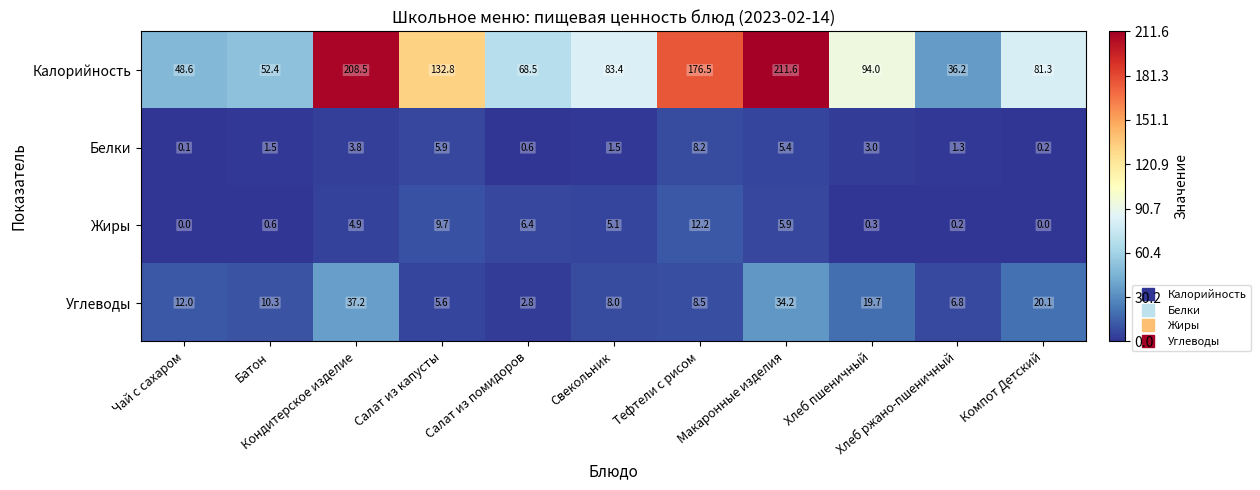

What is the difference between the maximum and minimum values in the Калорийность series?

175.4